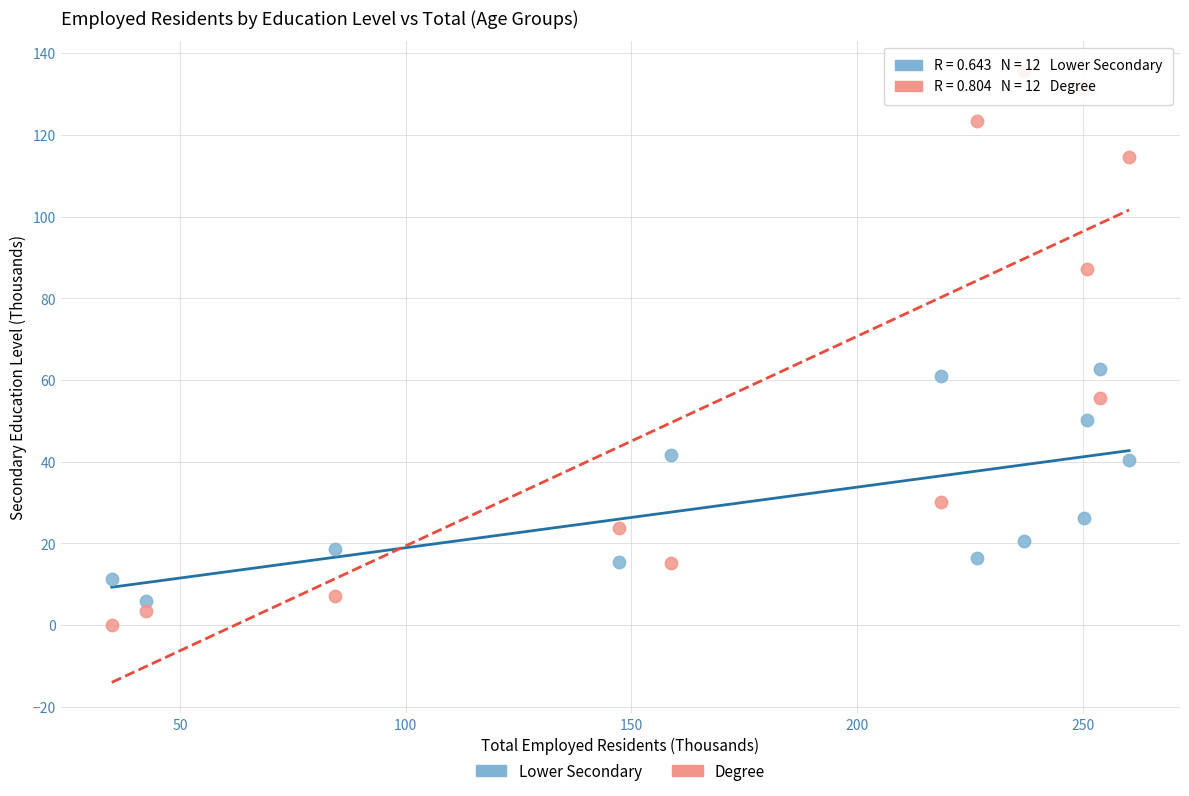

Which series has the largest Y range (max minus min)?

Degree